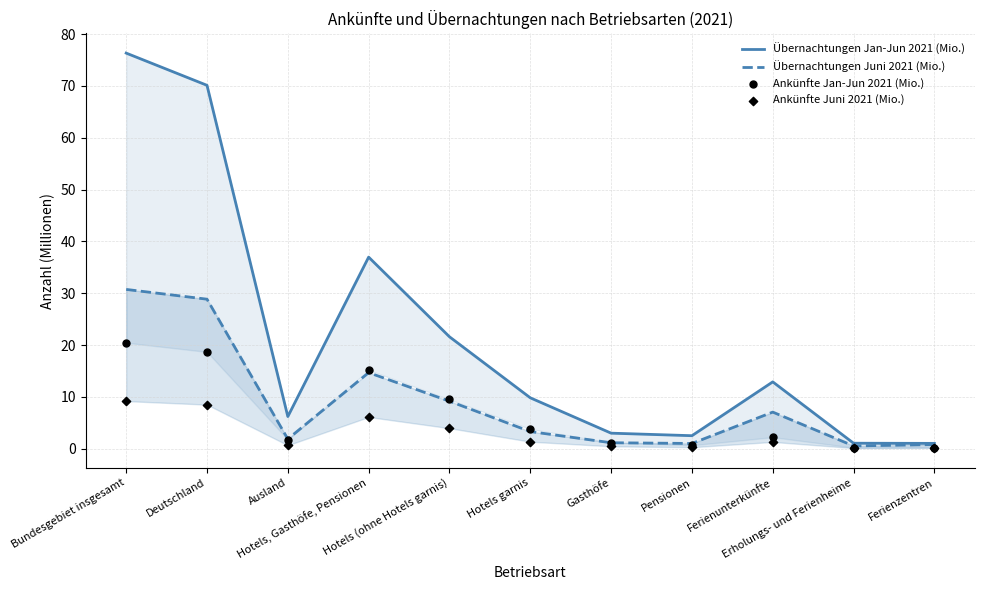

Which series has the largest total across all categories?

Übernachtungen Jan-Jun 2021 (Mio.)